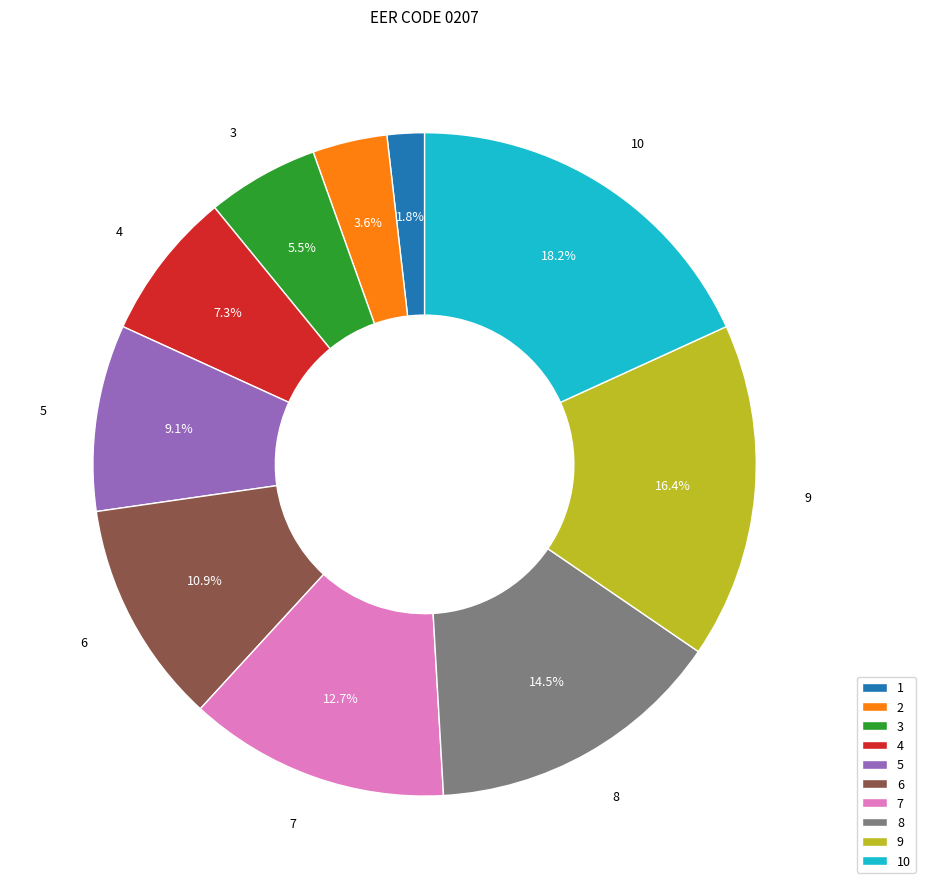

Rank the categories by value from highest to lowest.

10, 9, 8, 7, 6, 5, 4, 3, 2, 1